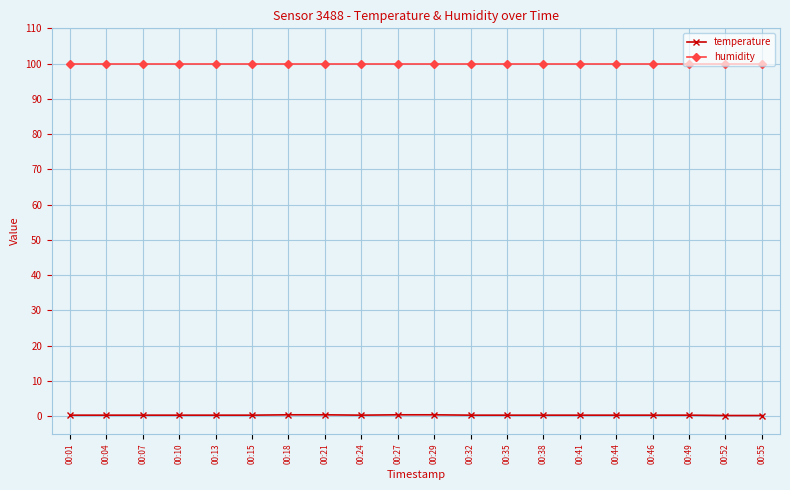

Which series has the largest total across all categories?

humidity